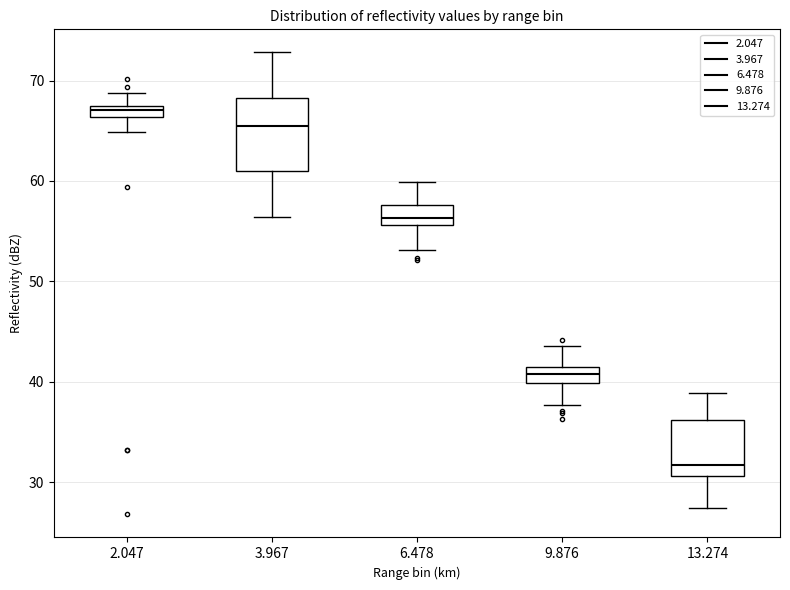

Which box's median line is the lowest?

13.274